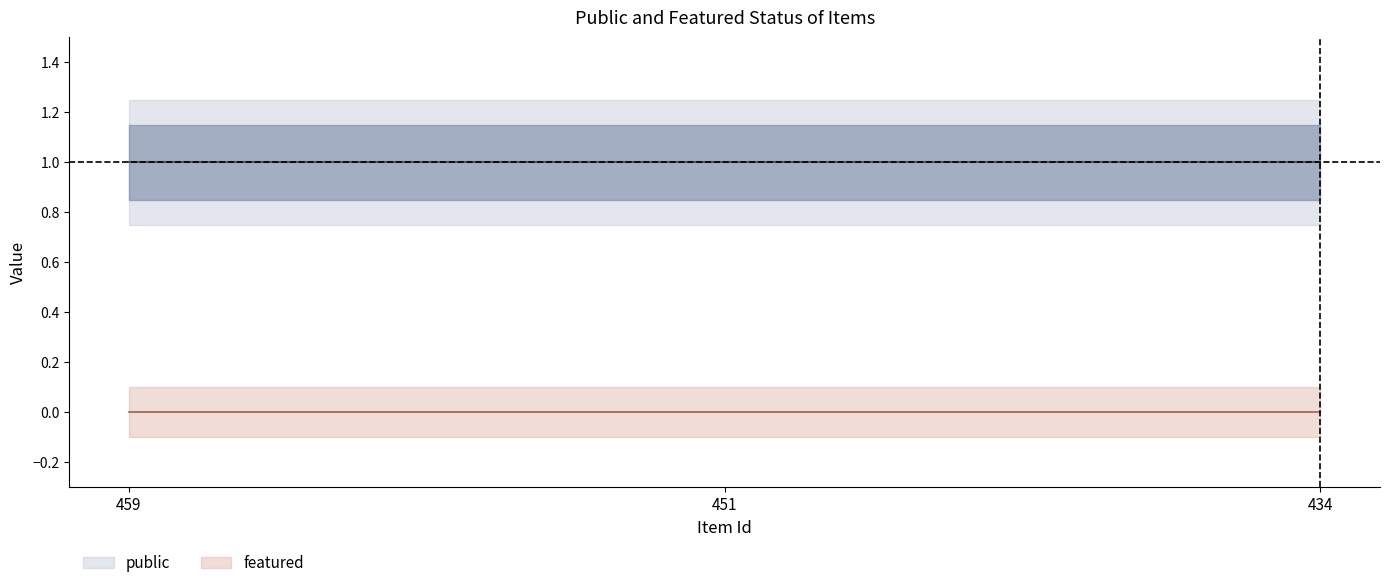

At which label does featured reach its peak?

459